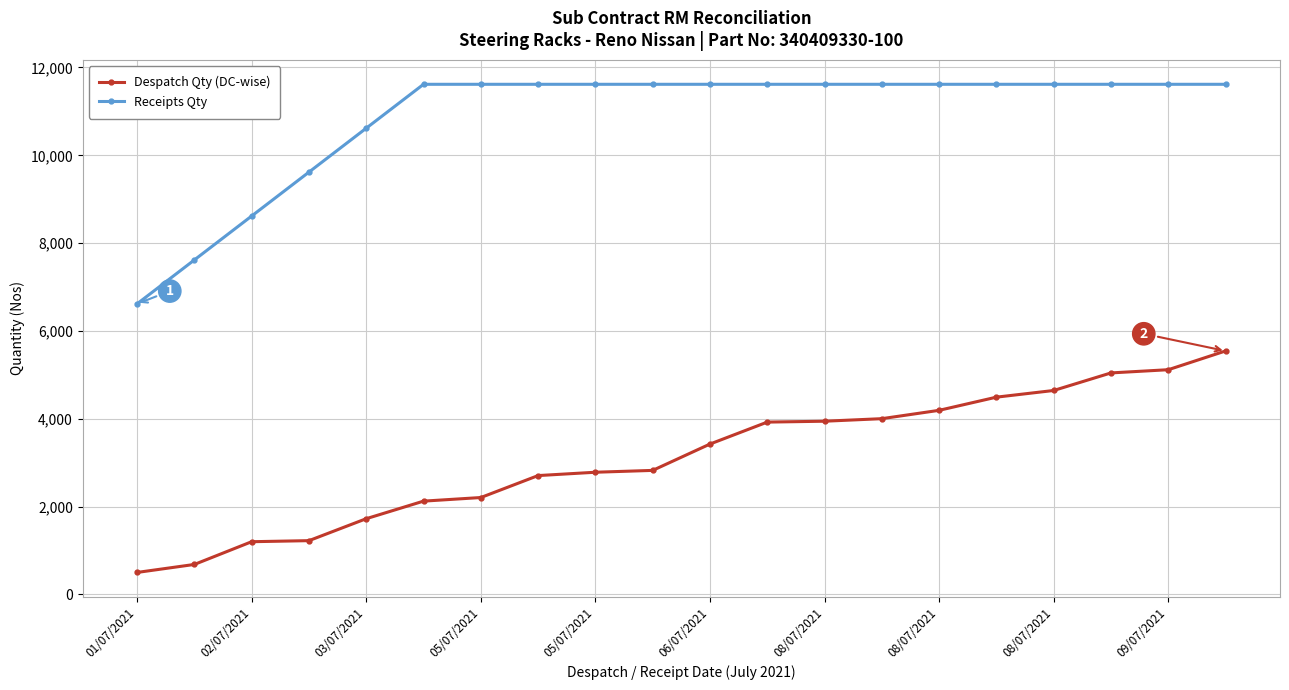

True or false: Receipts Qty and Despatch Qty (DC-wise) intersect in this chart.

False